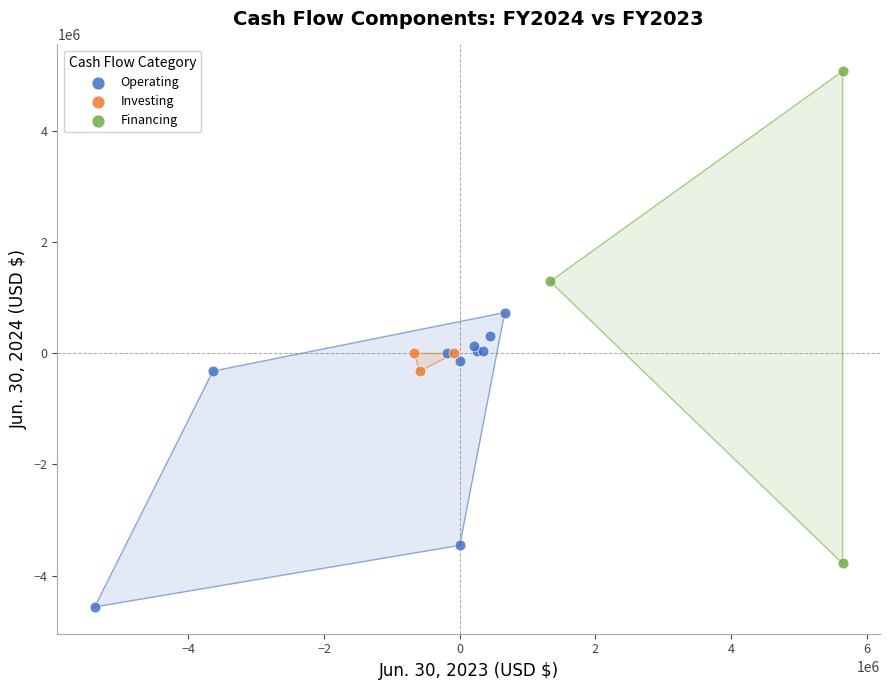

Which series has the largest Y range (max minus min)?

Financing